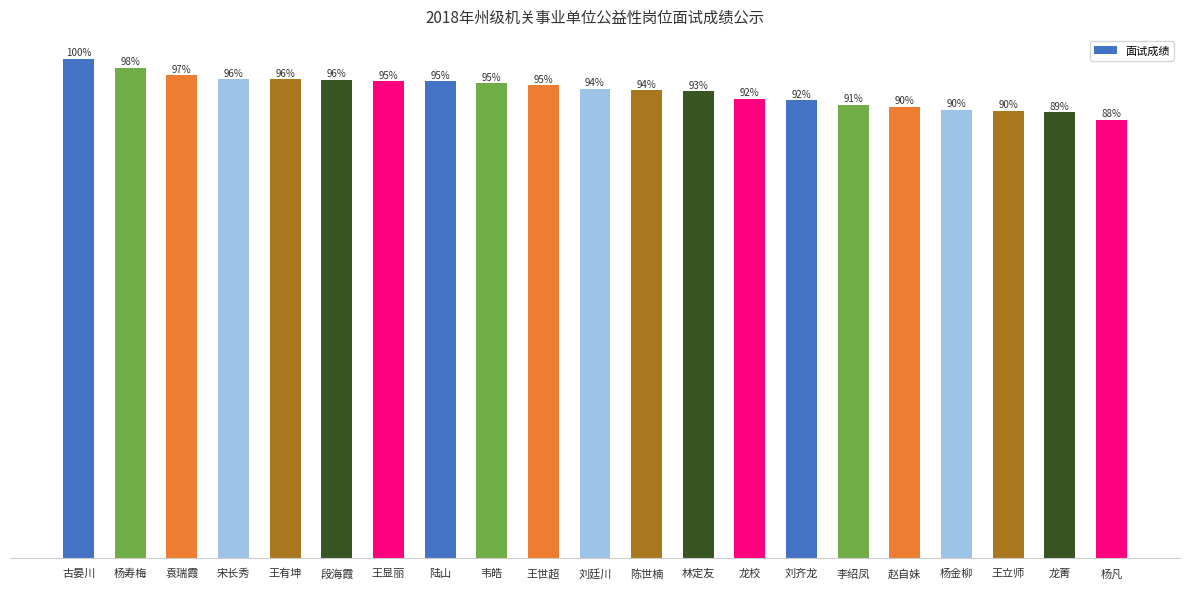

Does the chart contain any negative values?

No